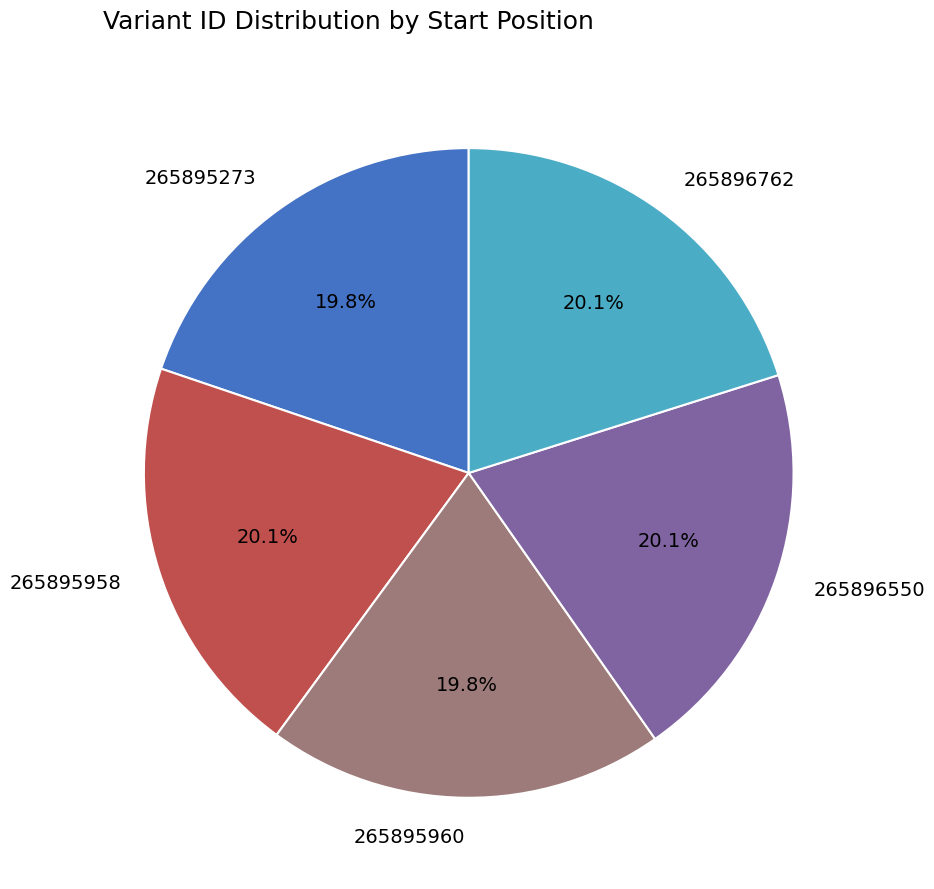

Does any single category account for the majority?

No